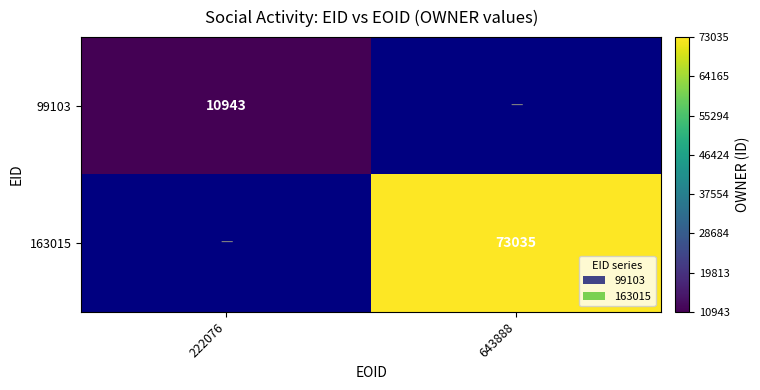

Is it true that 163015 equals 126801 at 643888?

False